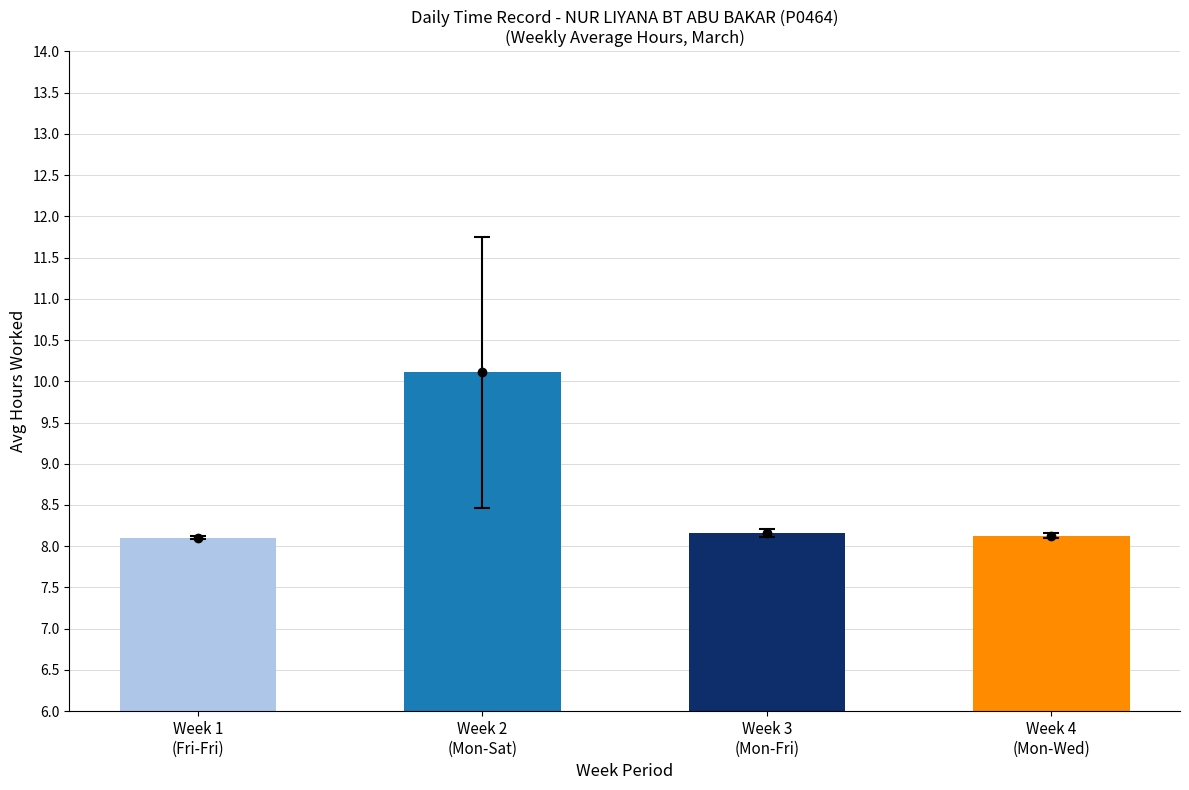

What is the label of the 4th bar from the left?

Week 4
(Mon-Wed)